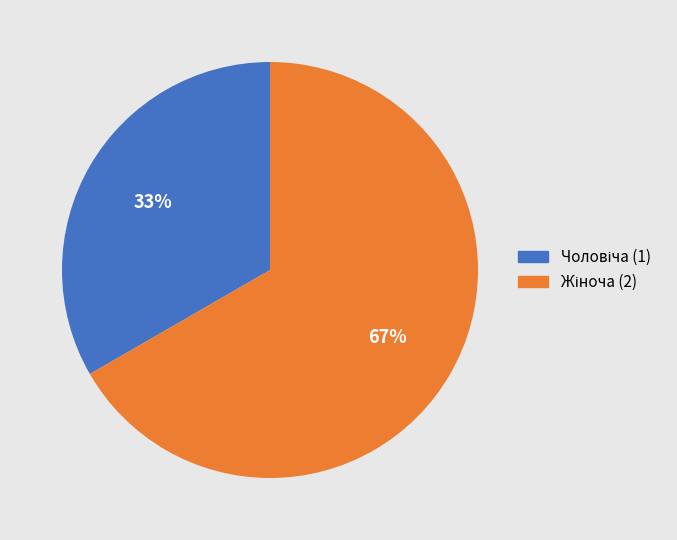

To the nearest percent, what is the average slice percentage?

50%